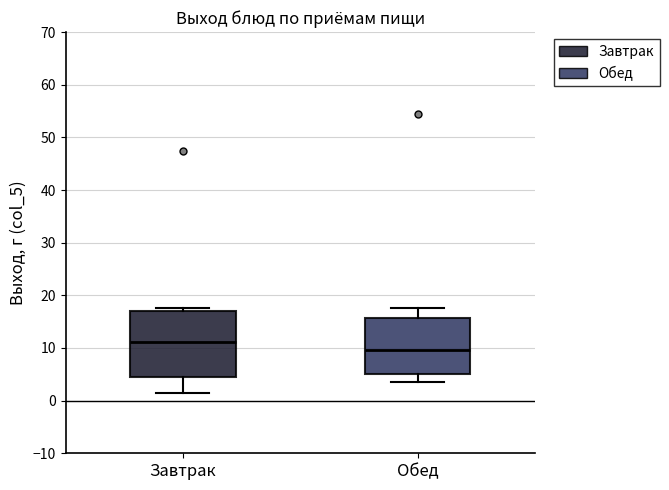

Reading left to right, transcribe this box plot: for each box, give where its median line is, the range the box spans, and where its two whiskers end, as read against the y-axis. The values are not printed on the chart, so give them approximately, as read against the axis.

Завтрак: median 11, box 4 to 17, whiskers 2 to 18
Обед: median 10, box 5 to 16, whiskers 4 to 18